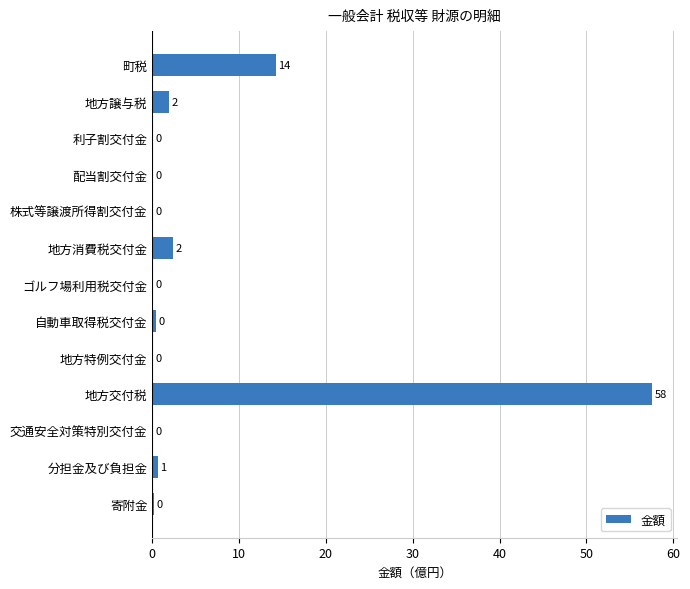

Which has a higher value, 分担金及び負担金 or 地方消費税交付金?

地方消費税交付金